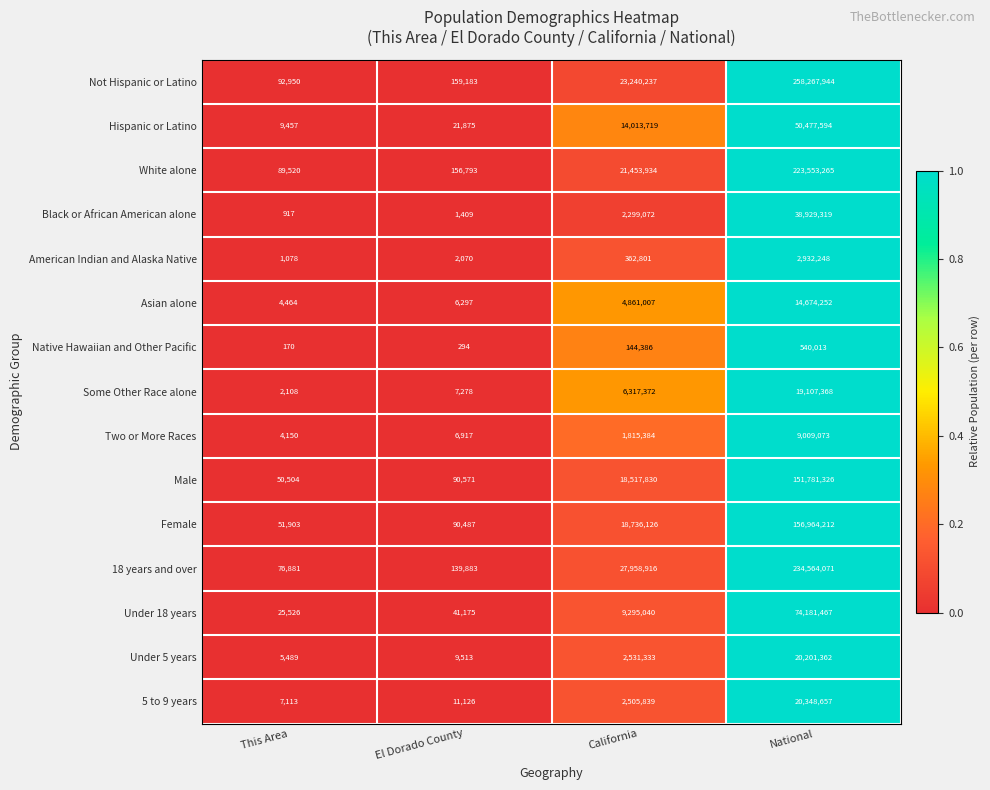

What is the average value of the Male series?

42610058